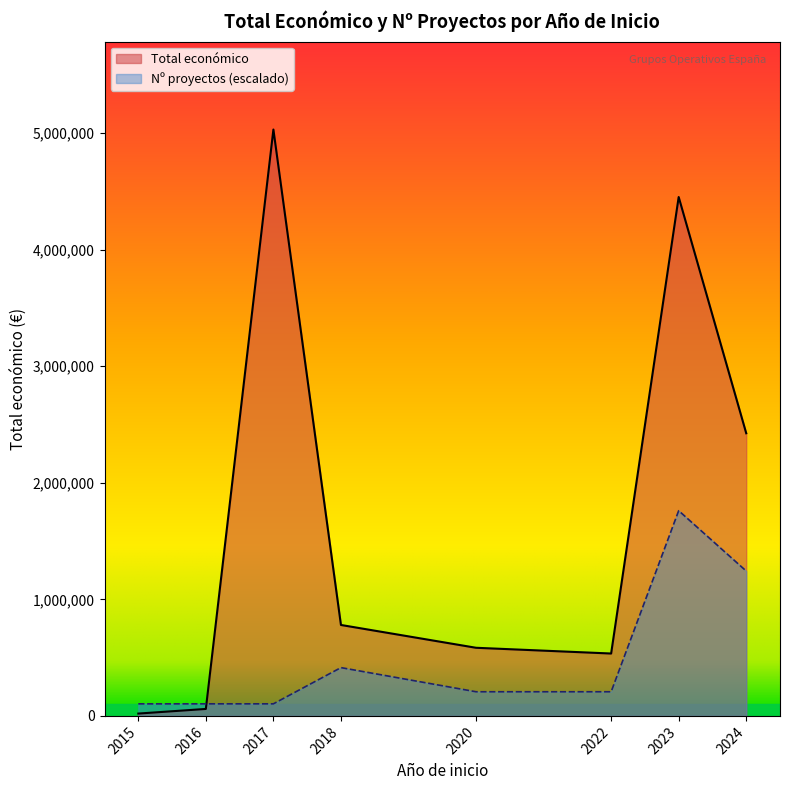

What is the maximum value shown in the chart?

5030236.0